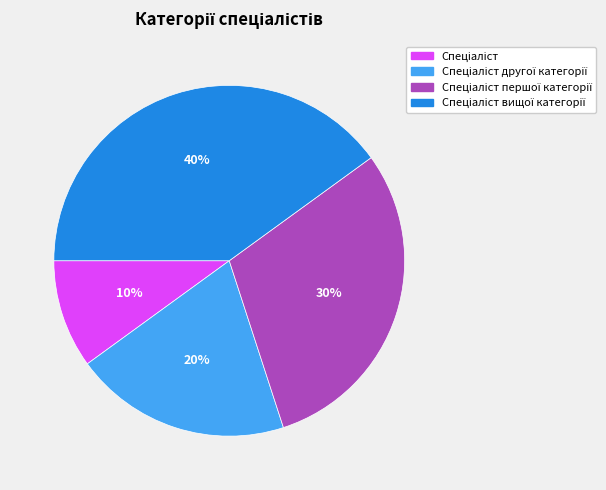

Count the number of slices in the pie.

4